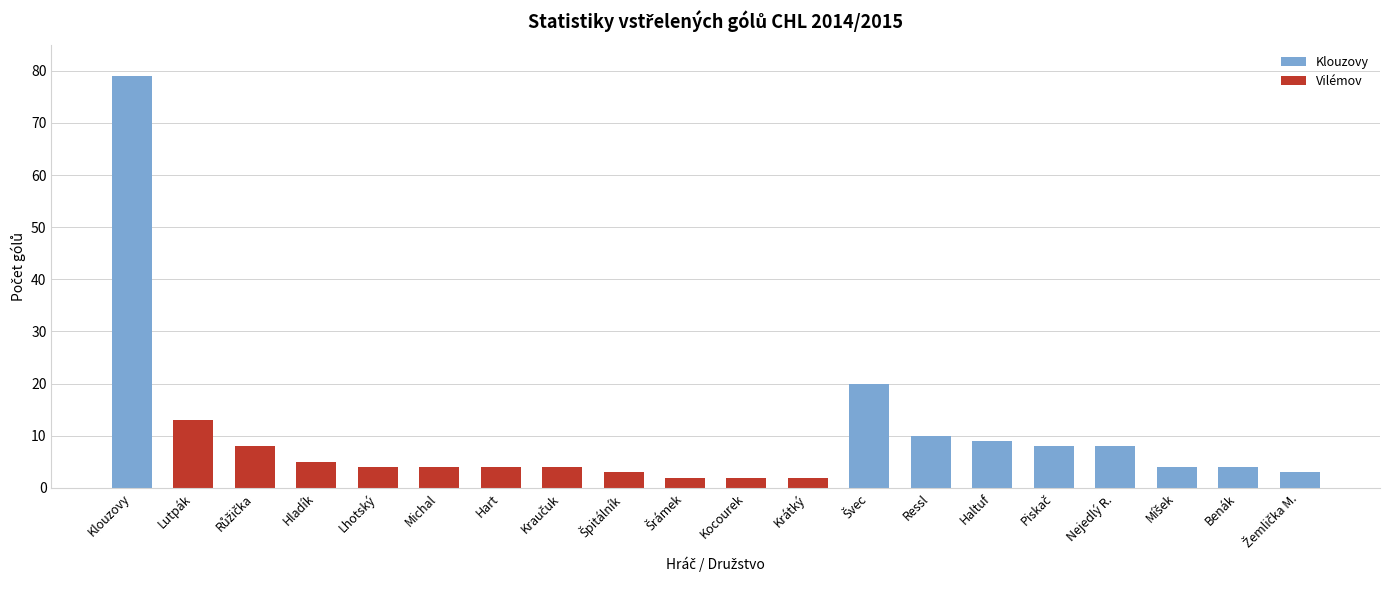

List the labels in order of value, largest first.

Klouzovy, Švec, Lutpák, Ressl, Haltuf, Růžička, Piskač, Nejedlý R., Hladík, Lhotský, Michal, Hart, Kraučuk, Míšek, Benák, Špitálník, Žemlička M., Šrámek, Kocourek, Krátký